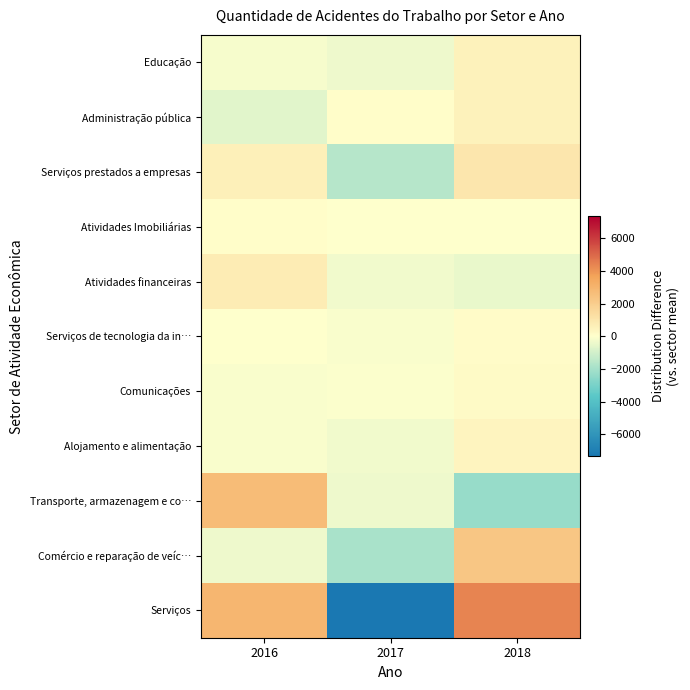

What is the total value across all series at 2018?

6747.7